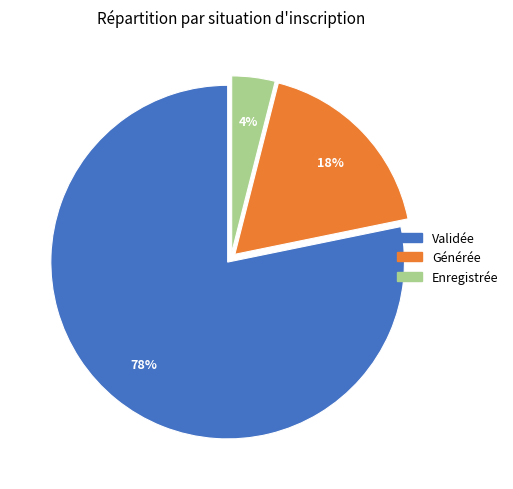

Rank the categories by value from highest to lowest.

Validée, Générée, Enregistrée